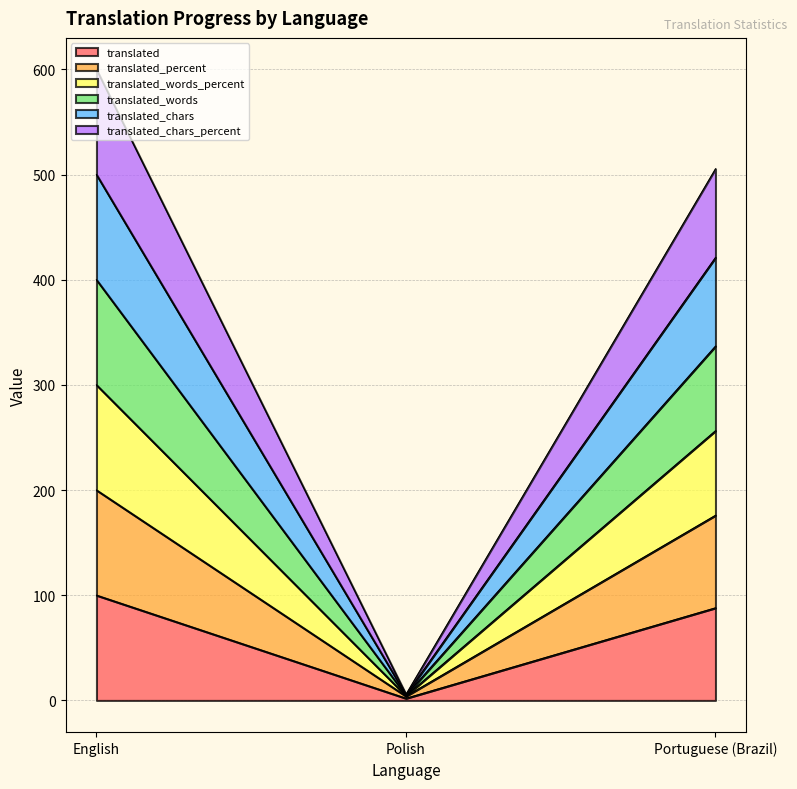

Which has a higher value, Polish or Portuguese (Brazil)?

Portuguese (Brazil)